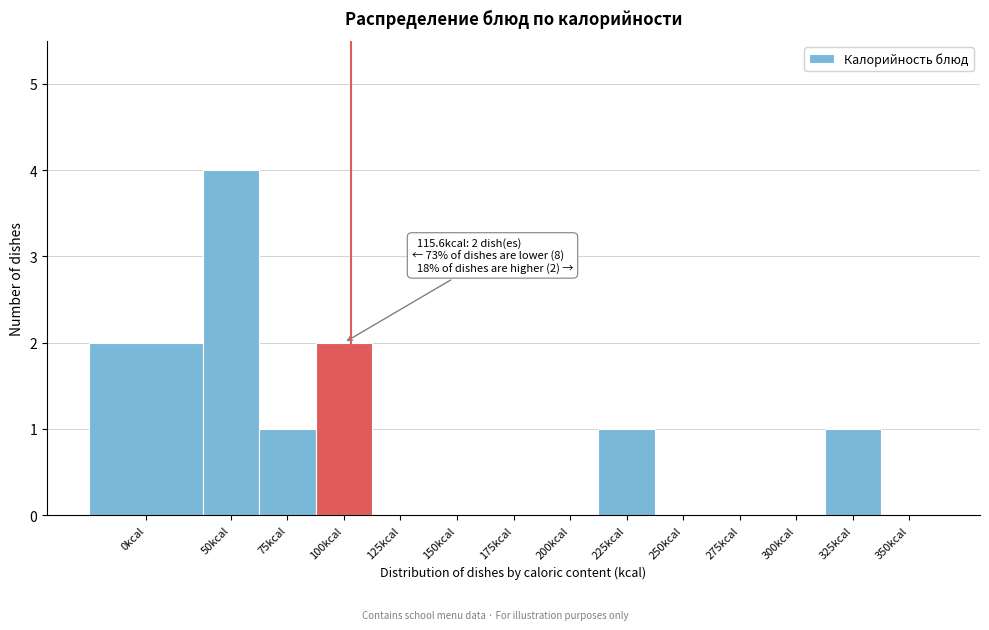

Reading left to right, list all the values displayed in this chart.

0kcal=2	50kcal=4	75kcal=1	100kcal=2	125kcal=0	150kcal=0	175kcal=0	200kcal=0	225kcal=1	250kcal=0	275kcal=0	300kcal=0	325kcal=1	350kcal=0